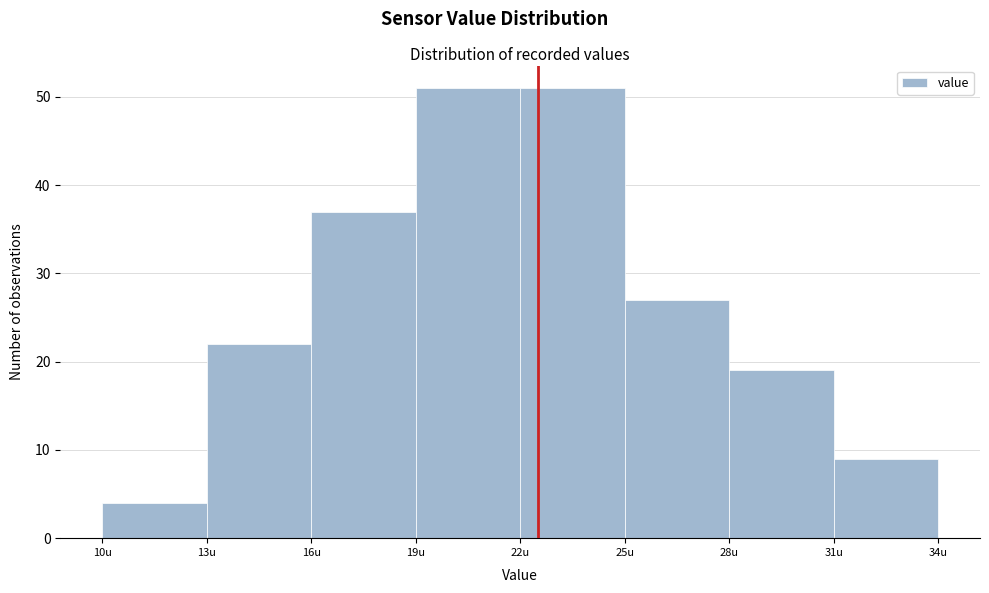

Reading left to right, transcribe this chart: for each bar, give the range it covers on the x-axis and its height. The values are not printed on the chart, so give them approximately, as read against the axis.

10 to 13: 4
13 to 16: 22
16 to 19: 37
19 to 22: 51
22 to 25: 51
25 to 28: 27
28 to 31: 19
31 to 34: 9